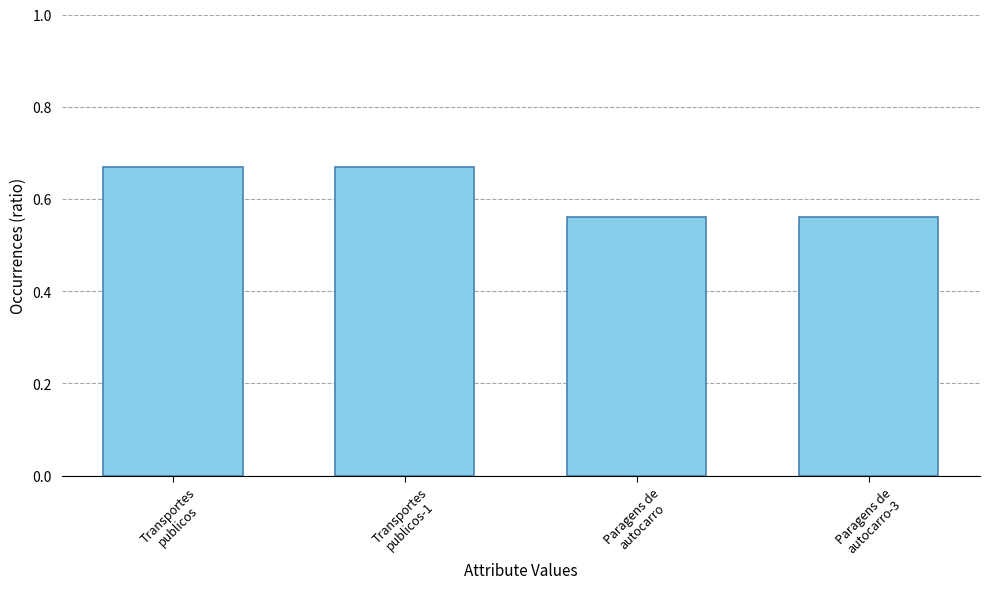

What is the sum of all values?

2.5